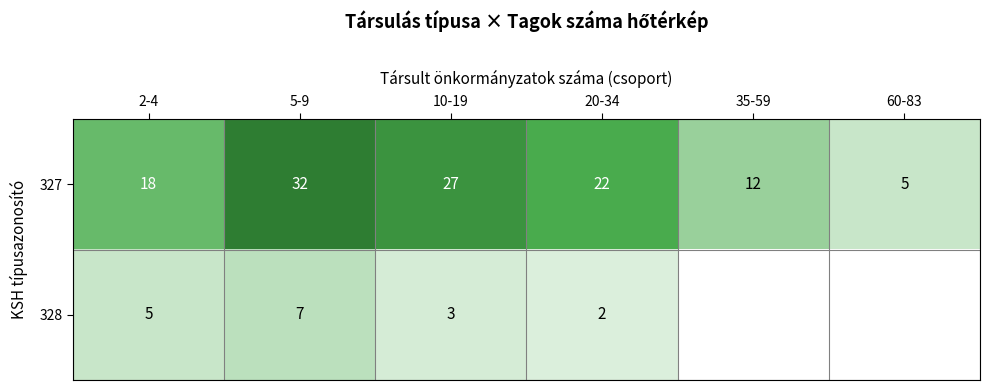

Is it true that 327 equals 7.3 at 60-83?

False